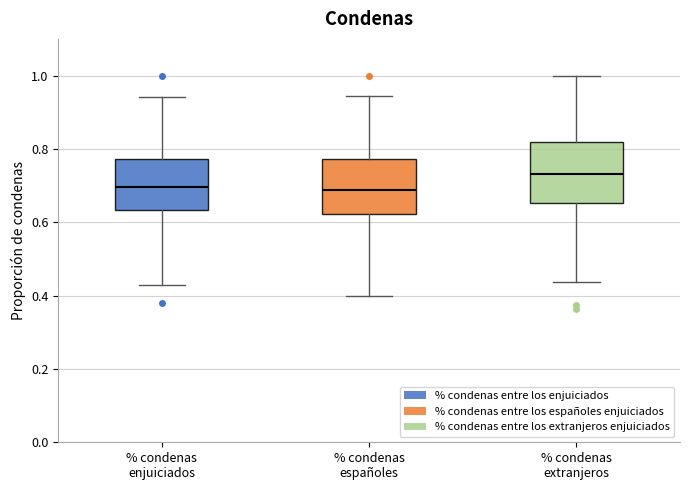

Reading left to right, read every box against the y-axis: the position of its median line, the range the box covers, and the ends of its whiskers. The values are not printed on the chart, so give them approximately, as read against the axis.

% condenas enjuiciados: median 0.70, box 0.64 to 0.78, whiskers 0.42 to 0.94
% condenas españoles: median 0.68, box 0.62 to 0.78, whiskers 0.40 to 0.94
% condenas extranjeros: median 0.74, box 0.66 to 0.82, whiskers 0.44 to 1.00